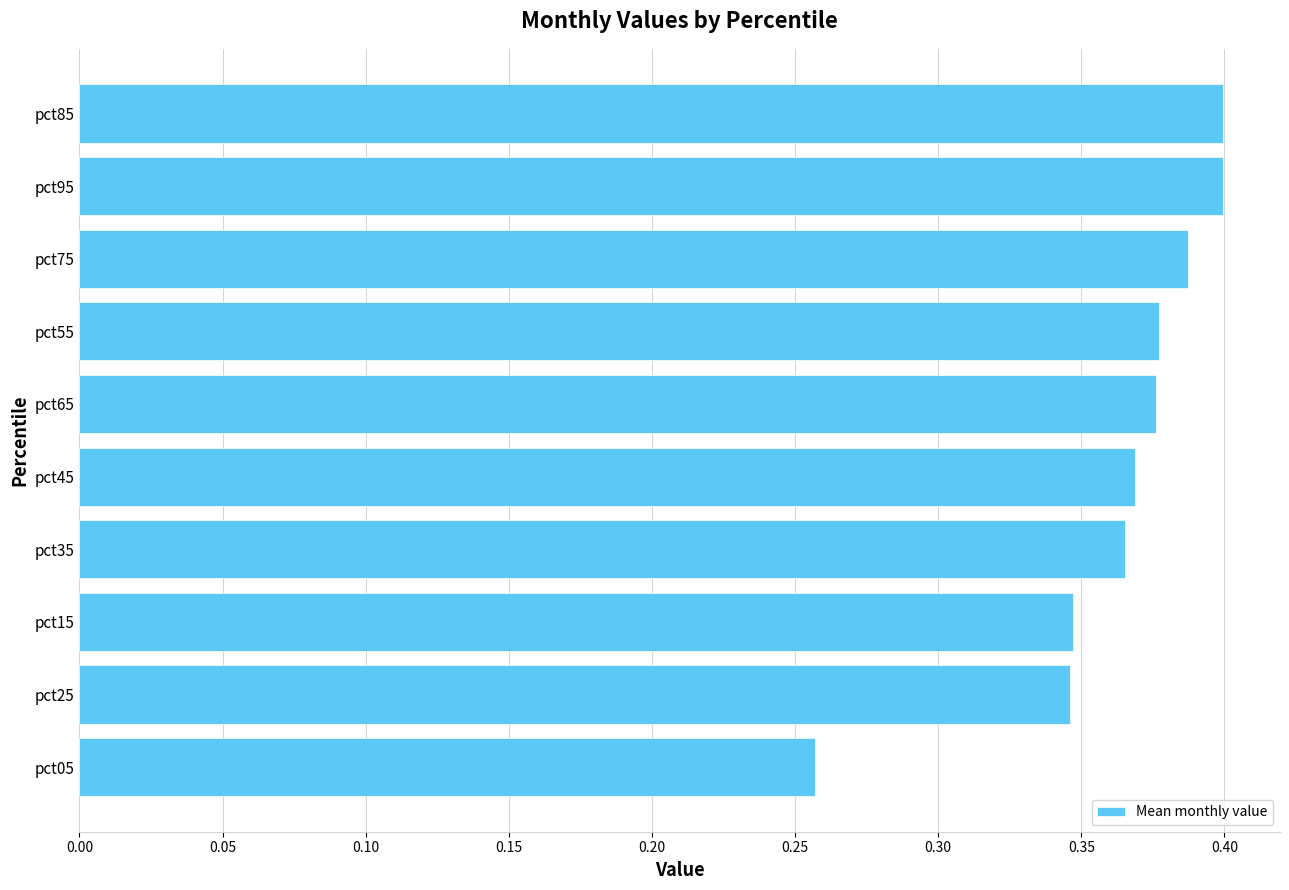

What is the difference between the maximum and second lowest values?

0.1